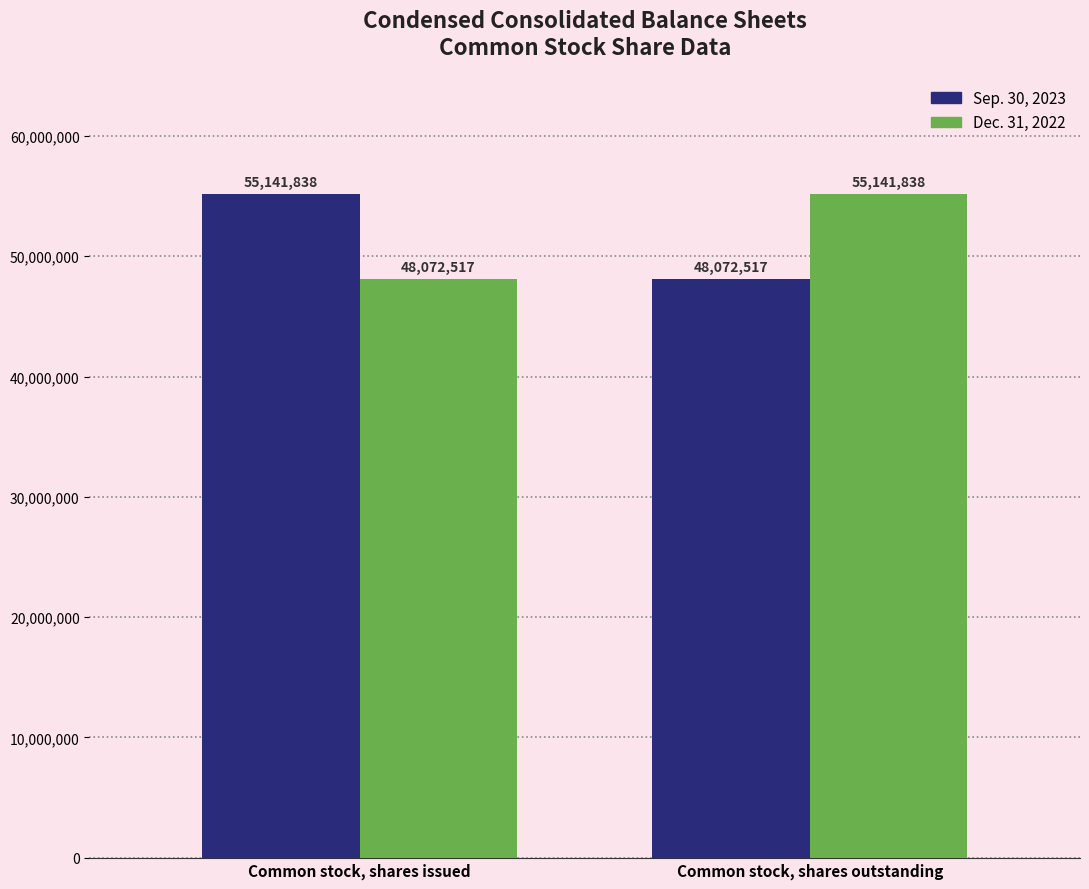

True or false: Dec. 31, 2022 has a value of 88227899 at Common stock, shares outstanding.

False